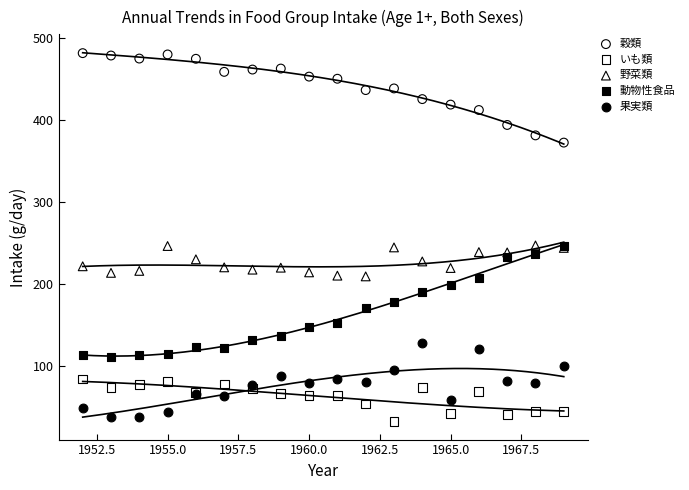

What are all the series names shown in the legend?

穀類, いも類, 野菜類, 動物性食品, 果実類